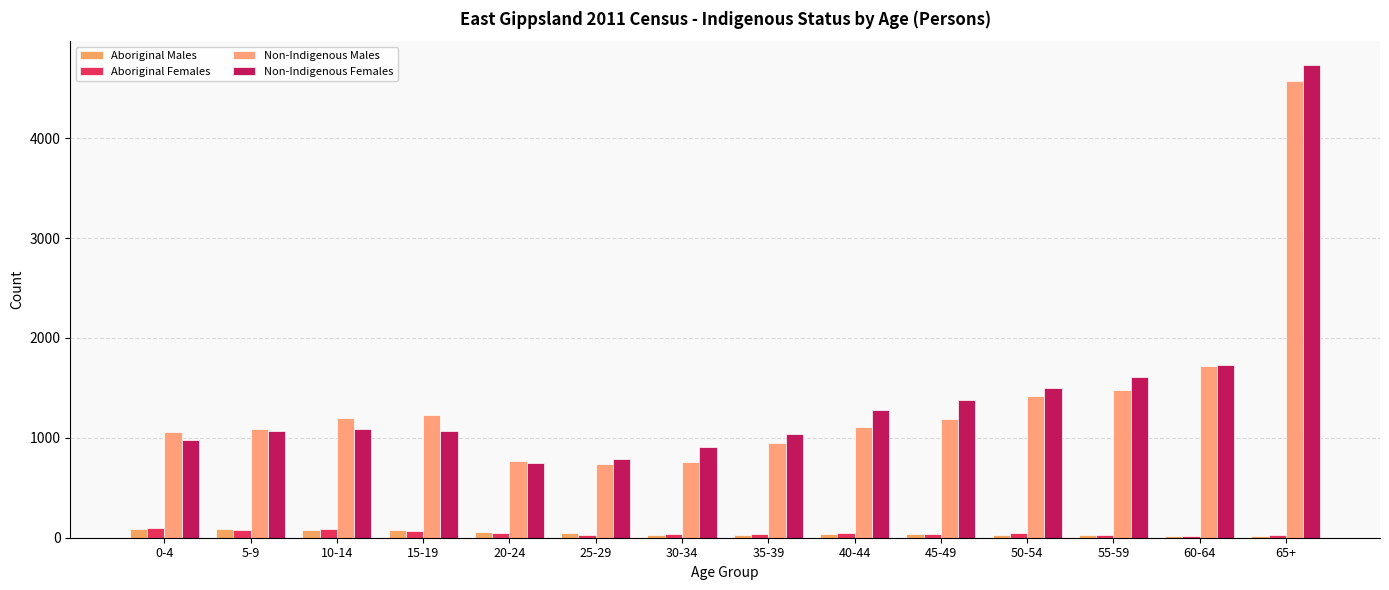

Which category has the lowest value in the Non-Indigenous Females series?

20-24